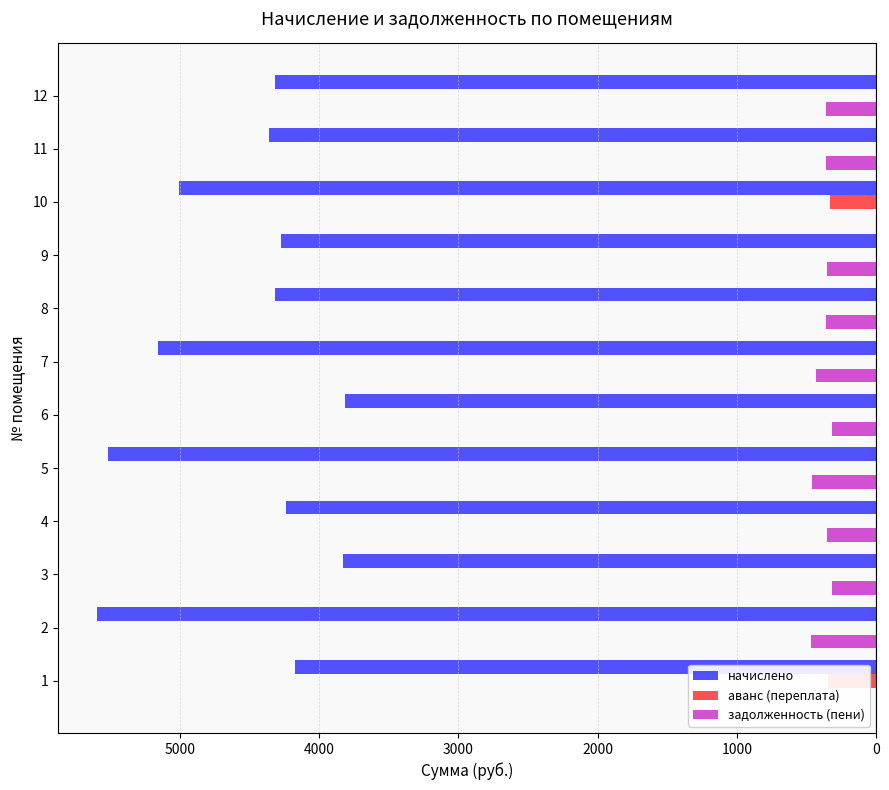

At how many categories does at least one series exceed -3853?

12